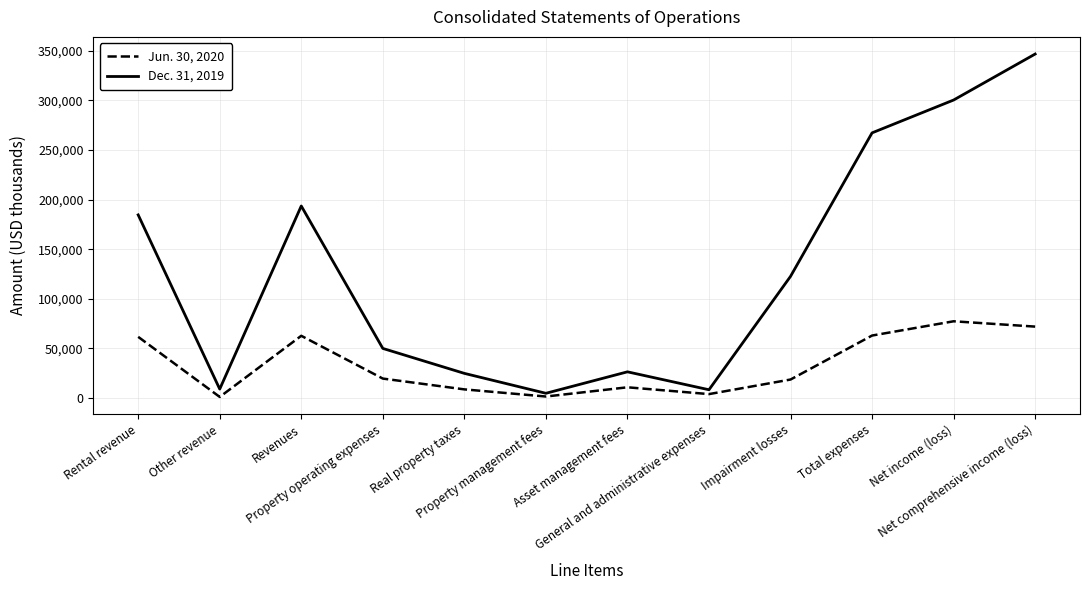

Which series has the largest total across all categories?

Dec. 31, 2019